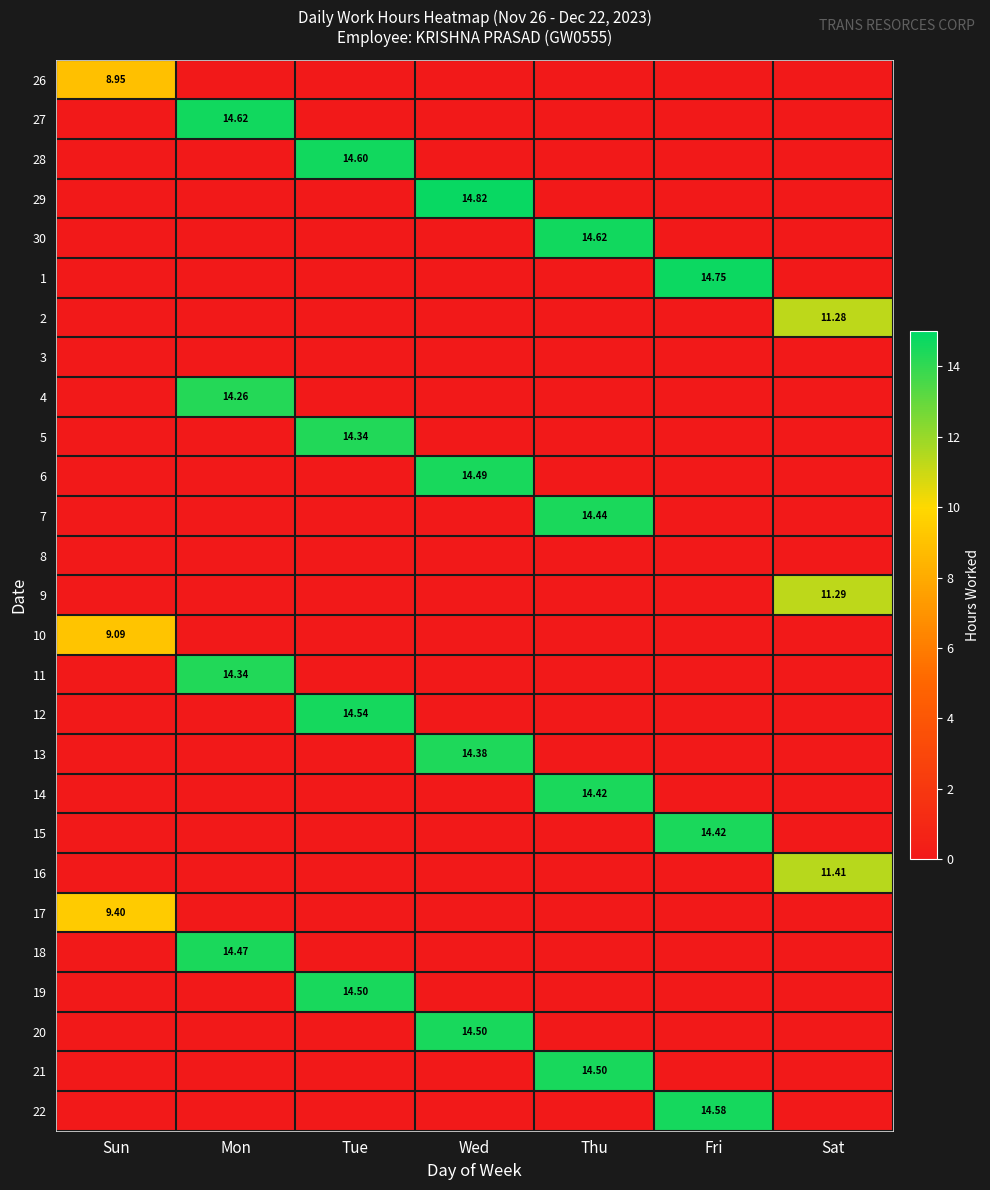

How many data points in 14 are above 0?

1